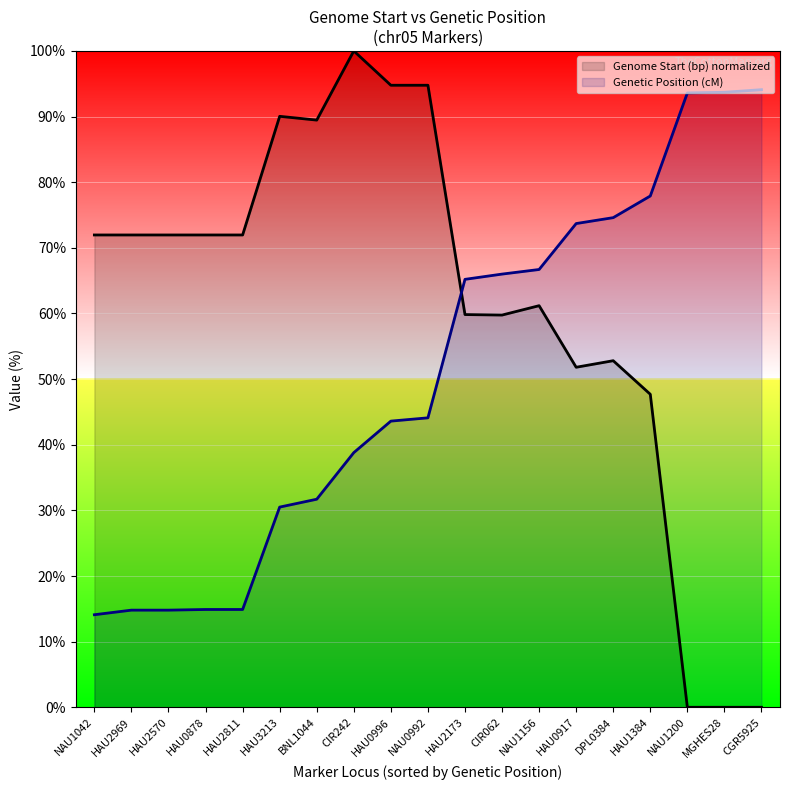

At which label does Genetic Position (cM) first exceed 44?

NAU0992